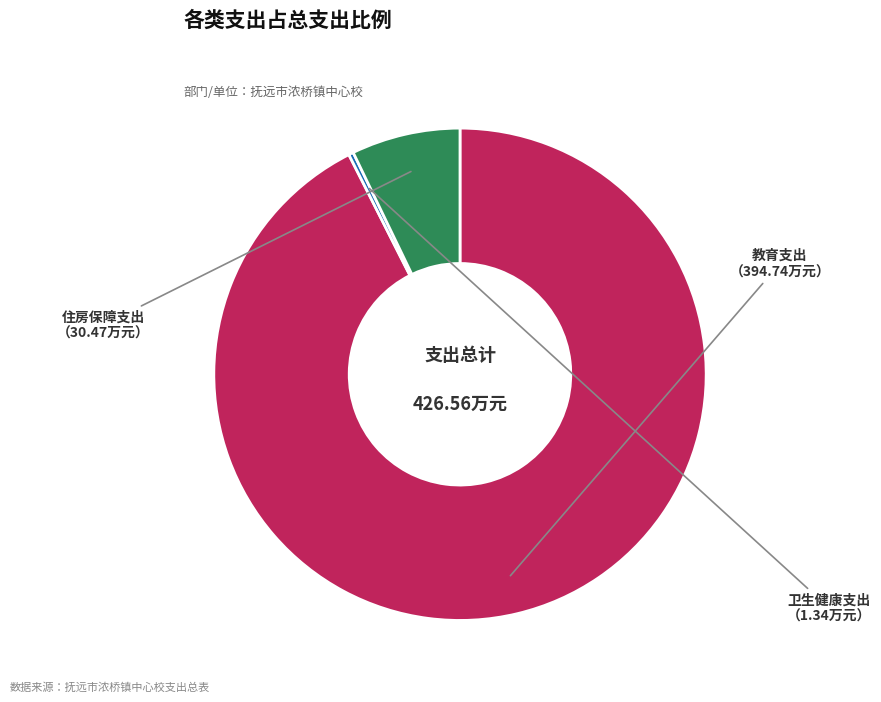

Is there any slice that represents more than half of the pie?

Yes